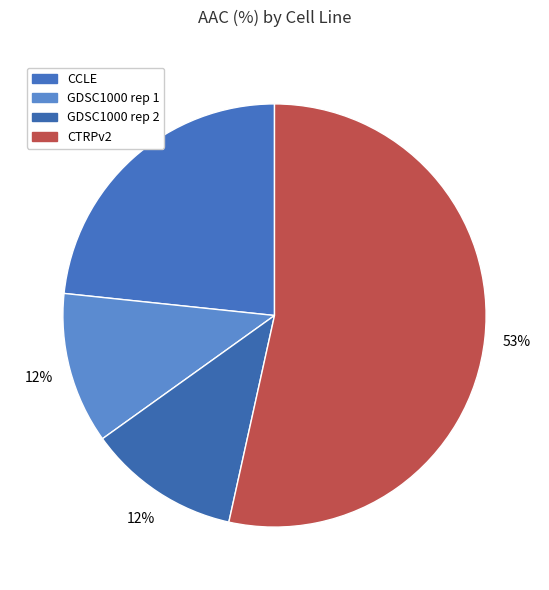

How much of the chart is everything except GDSC1000 rep 2?

88.4%